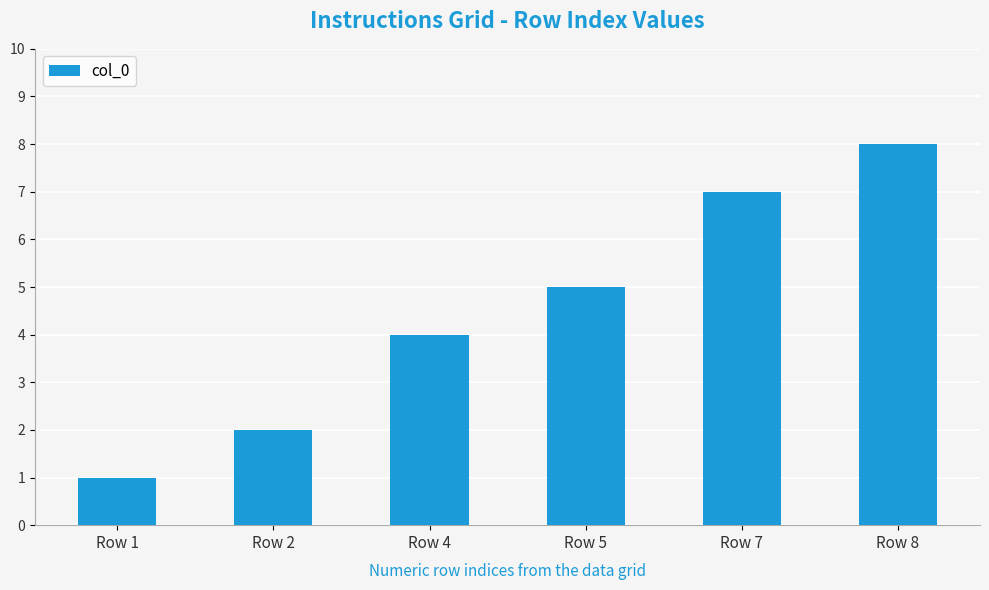

What is the minimum value shown in the chart?

1